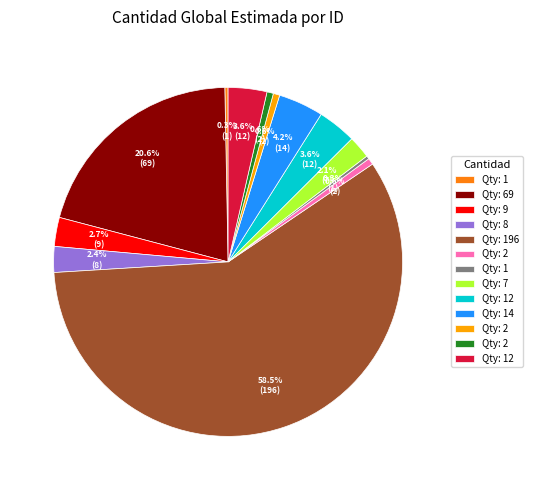

Is there a majority slice in this chart?

Yes